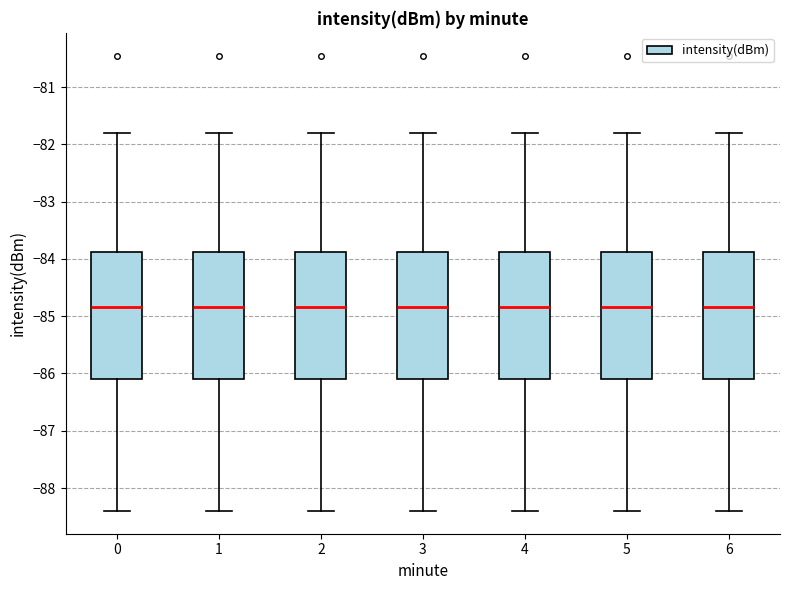

Reading left to right, transcribe this box plot: for each box, give where its median line is, the range the box spans, and where its two whiskers end, as read against the y-axis. The values are not printed on the chart, so give them approximately, as read against the axis.

0: median -84.8, box -86.1 to -83.9, whiskers -88.4 to -81.8
1: median -84.8, box -86.1 to -83.9, whiskers -88.4 to -81.8
2: median -84.8, box -86.1 to -83.9, whiskers -88.4 to -81.8
3: median -84.8, box -86.1 to -83.9, whiskers -88.4 to -81.8
4: median -84.8, box -86.1 to -83.9, whiskers -88.4 to -81.8
5: median -84.8, box -86.1 to -83.9, whiskers -88.4 to -81.8
6: median -84.8, box -86.1 to -83.9, whiskers -88.4 to -81.8